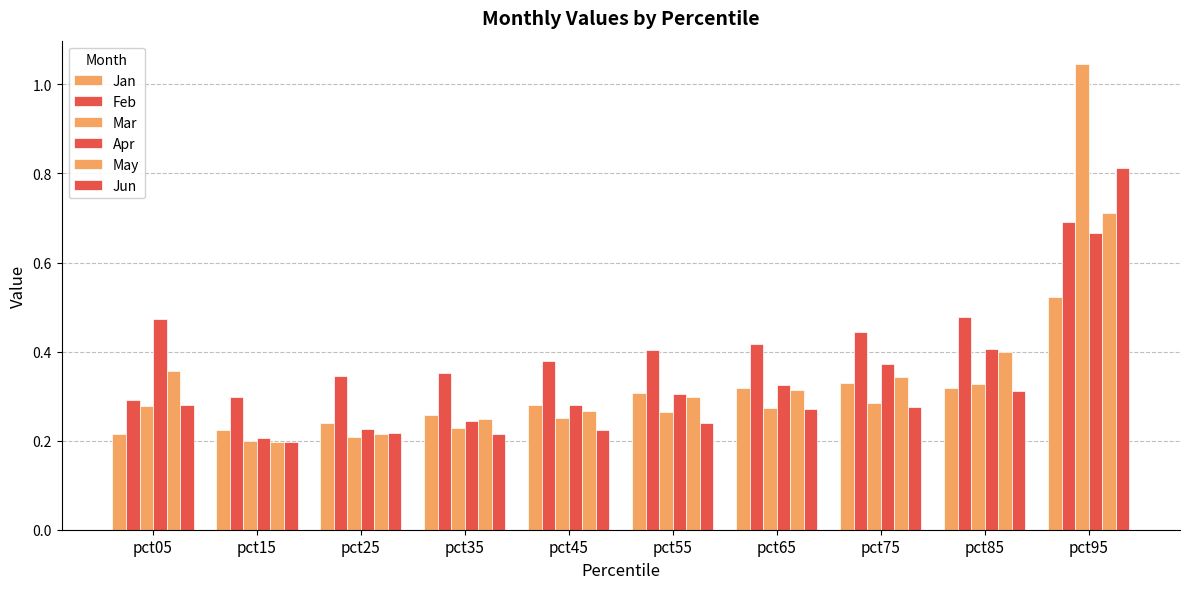

What is the average value of the Feb series?

0.4